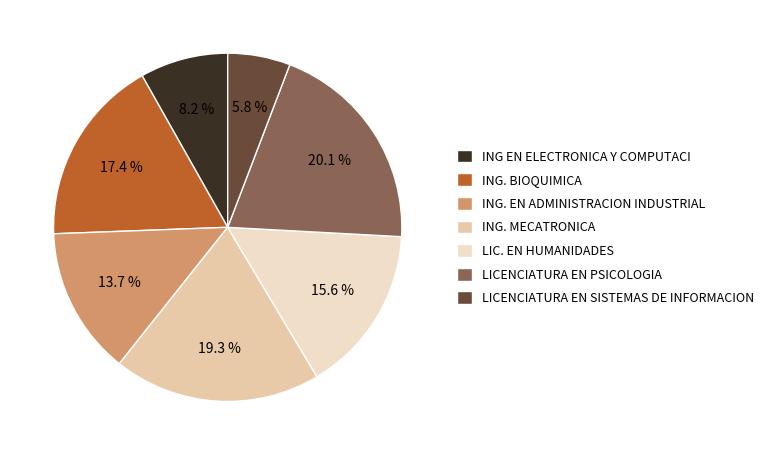

What is the ratio of the value at ING. MECATRONICA to the value at ING. BIOQUIMICA?

1.1